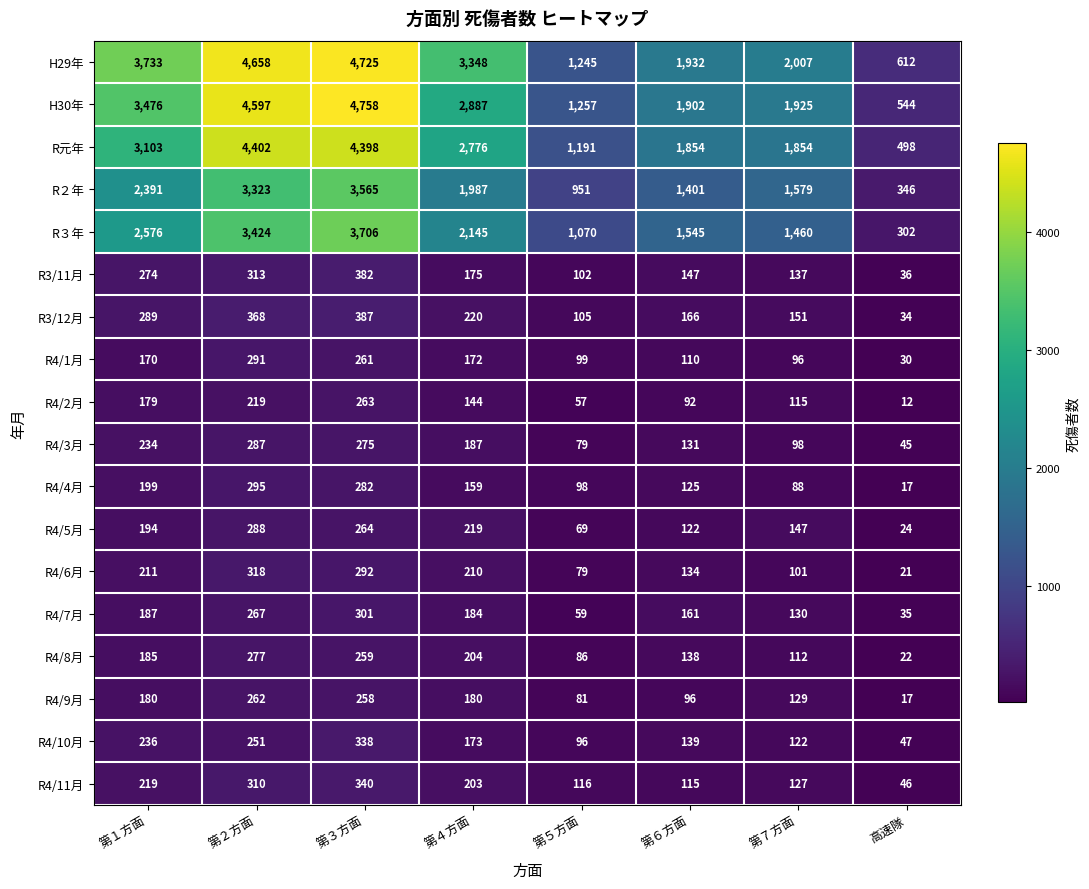

Which series has the largest range (max minus min)?

H30年